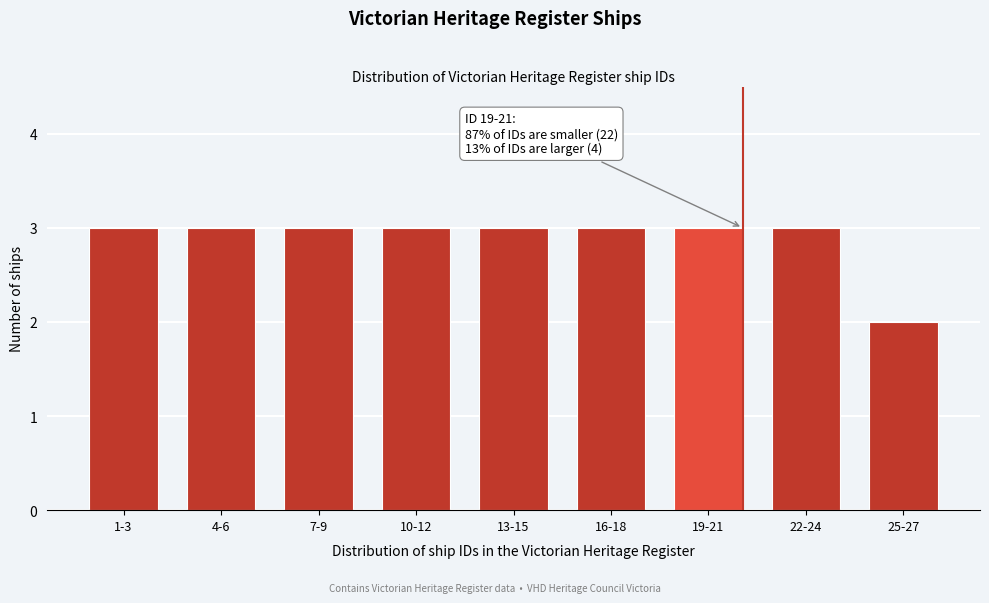

Reading left to right, transcribe all the data shown in this chart.

1-3=3	4-6=3	7-9=3	10-12=3	13-15=3	16-18=3	19-21=3	22-24=3	25-27=2